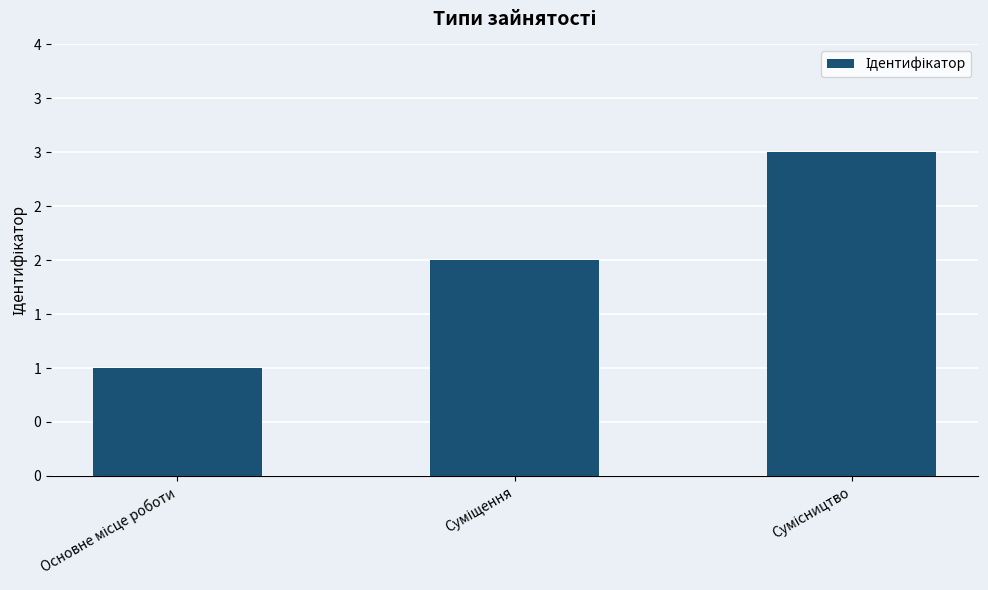

List the labels in order of value, largest first.

Сумісництво, Суміщення, Основне місце роботи